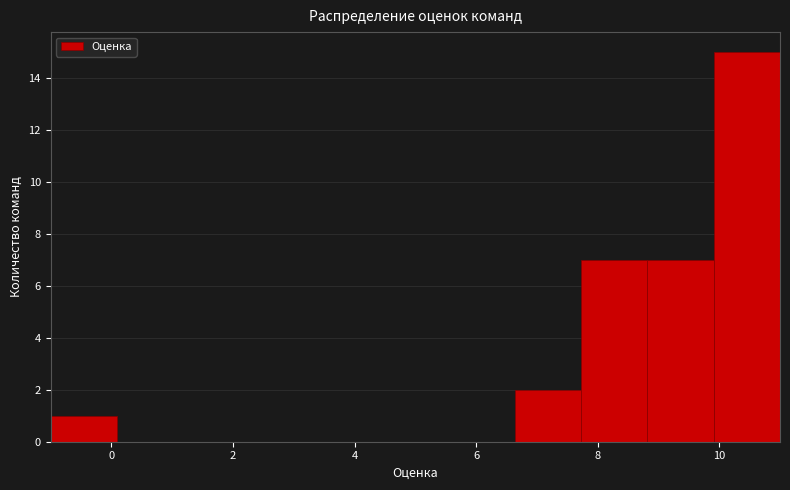

Reading left to right, transcribe this chart: for each bar, give the range it covers on the x-axis and its height. Neither the bar edges nor the heights are printed on the chart, so give them approximately, as read against the axes.

-1.0 to 0.0: 1
0.0 to 1.2: 0
1.2 to 2.2: 0
2.2 to 3.4: 0
3.4 to 4.4: 0
4.4 to 5.6: 0
5.6 to 6.6: 0
6.6 to 7.8: 2
7.8 to 8.8: 7
8.8 to 10.0: 7
10.0 to 11.0: 15